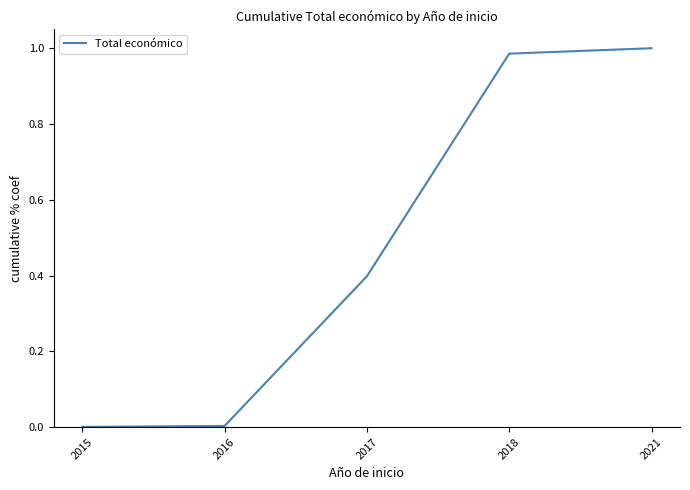

What is the sum of all values?

2.4